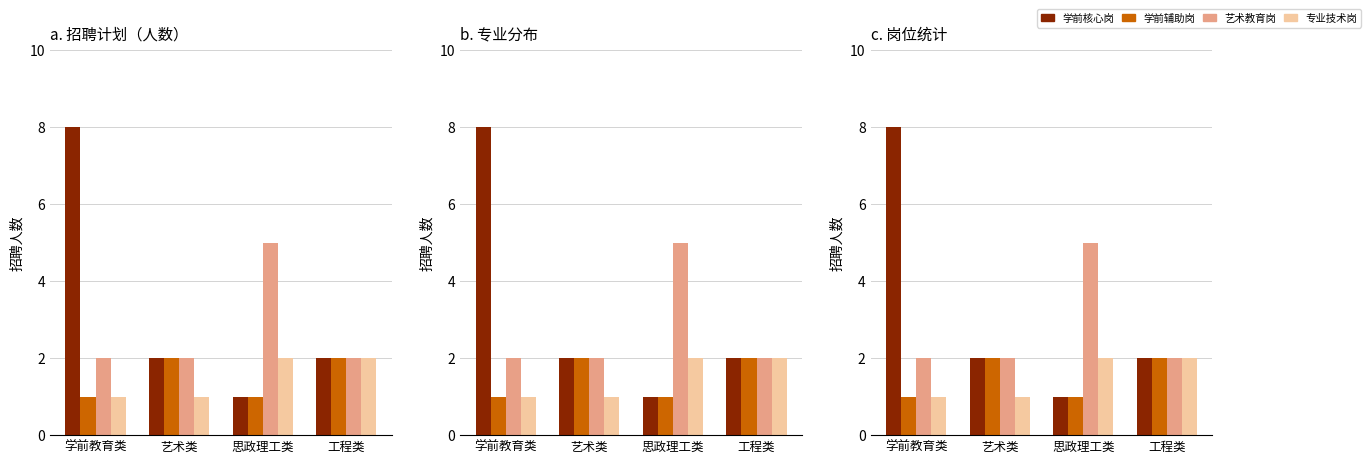

The 系列B series shows 1 at 学前教育类. True or false?

False